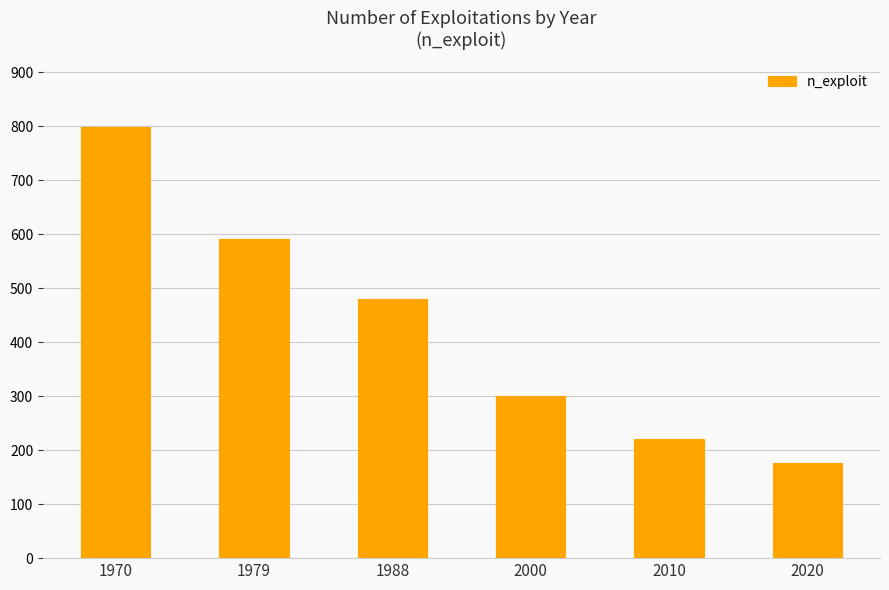

The chart shows a value of 220 at 2010. True or false?

True